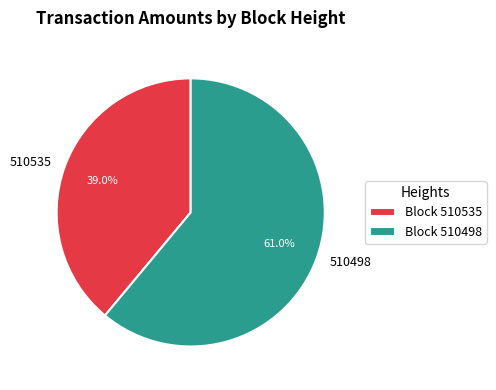

Which has a higher value, 510535 or 510498?

510498